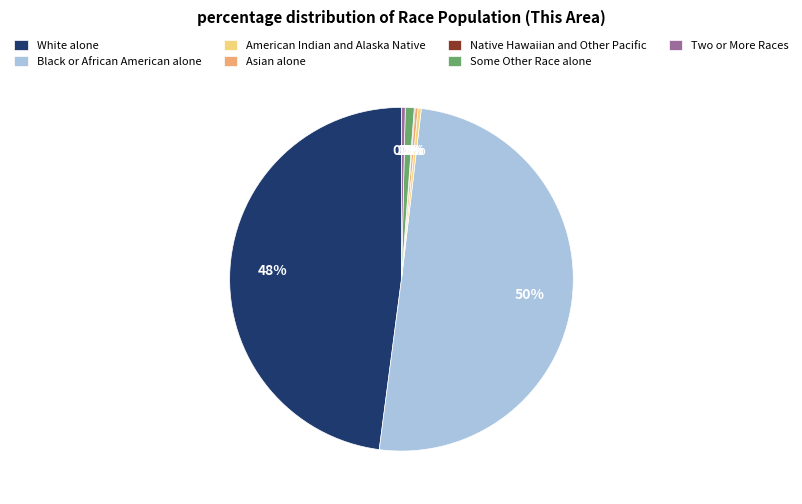

Which category accounts for the majority?

Black or African American alone